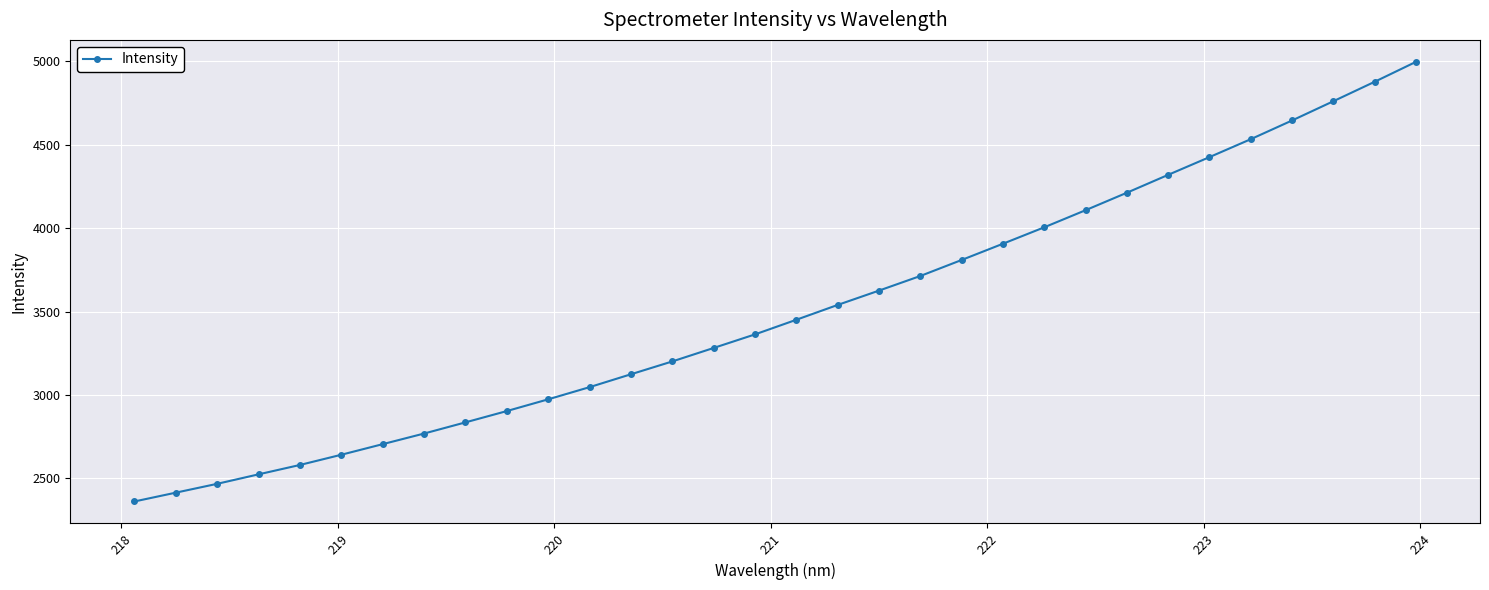

What is the maximum value shown in the chart?

4997.4